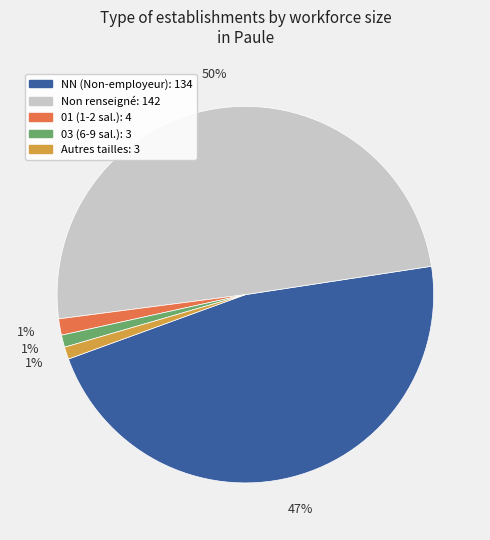

To the nearest percent, what is the difference between the largest and smallest slice percentages?

49%